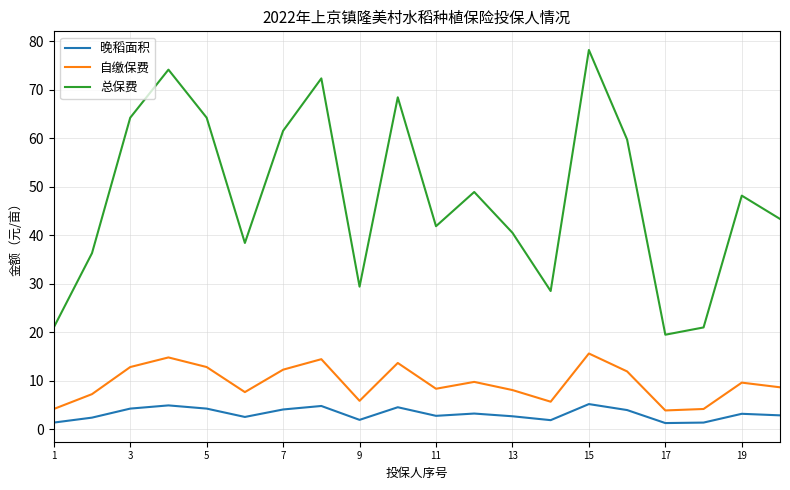

What are all the series names shown in the legend?

晚稻面积, 自缴保费, 总保费